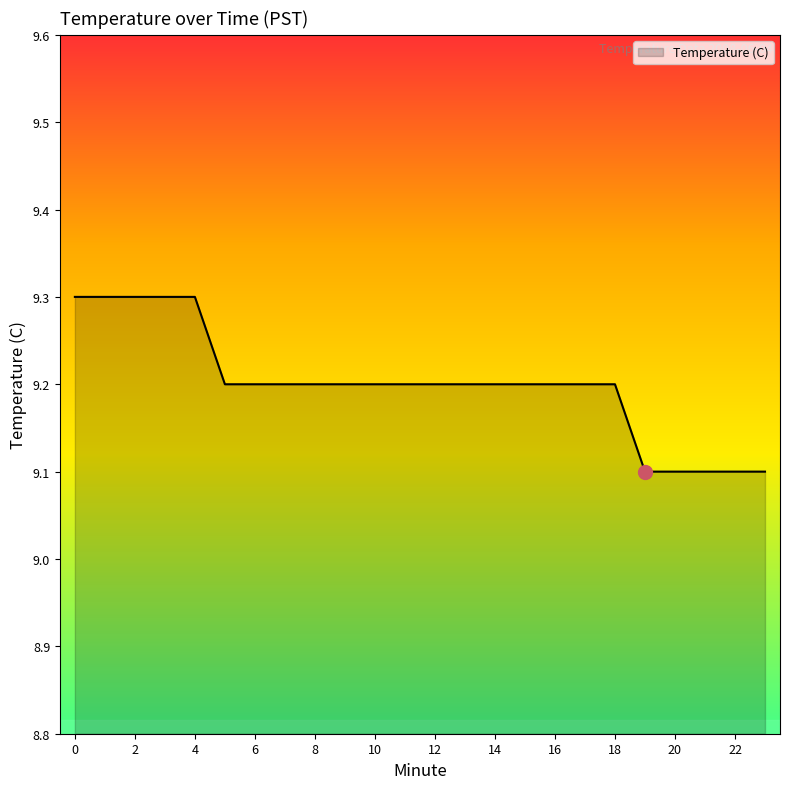

What is the smallest value displayed?

9.1